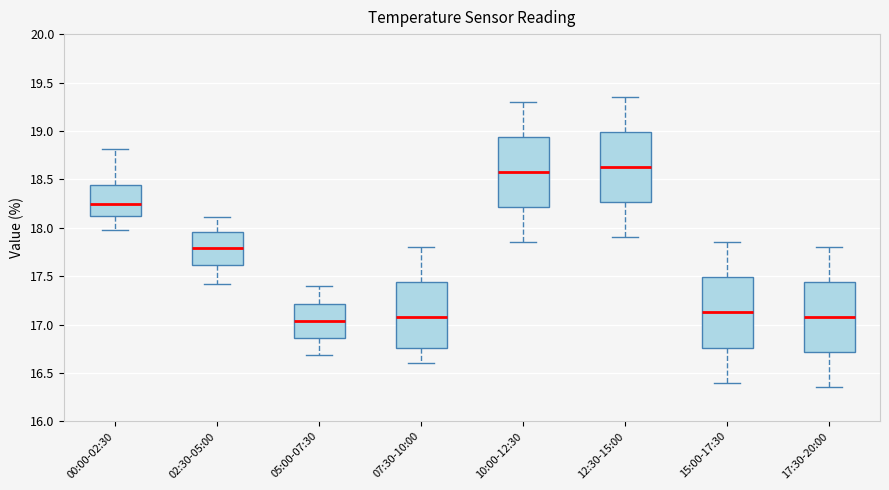

Reading left to right, read every box against the y-axis: the position of its median line, the range the box covers, and the ends of its whiskers. The values are not printed on the chart, so give them approximately, as read against the axis.

00:00-02:30: median 18.25, box 18.10 to 18.45, whiskers 18.00 to 18.80
02:30-05:00: median 17.80, box 17.60 to 17.95, whiskers 17.40 to 18.10
05:00-07:30: median 17.05, box 16.85 to 17.20, whiskers 16.70 to 17.40
07:30-10:00: median 17.10, box 16.75 to 17.45, whiskers 16.60 to 17.80
10:00-12:30: median 18.60, box 18.20 to 18.95, whiskers 17.85 to 19.30
12:30-15:00: median 18.65, box 18.25 to 19.00, whiskers 17.90 to 19.35
15:00-17:30: median 17.15, box 16.75 to 17.50, whiskers 16.40 to 17.85
17:30-20:00: median 17.10, box 16.70 to 17.45, whiskers 16.35 to 17.80